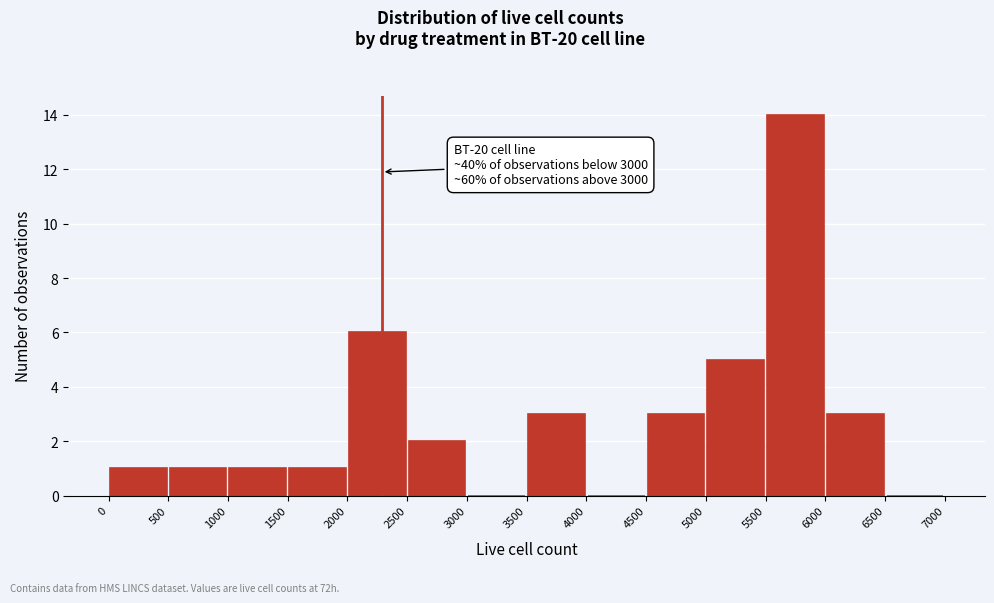

Over which range of the x-axis is the bar tallest?

5500 to 6000